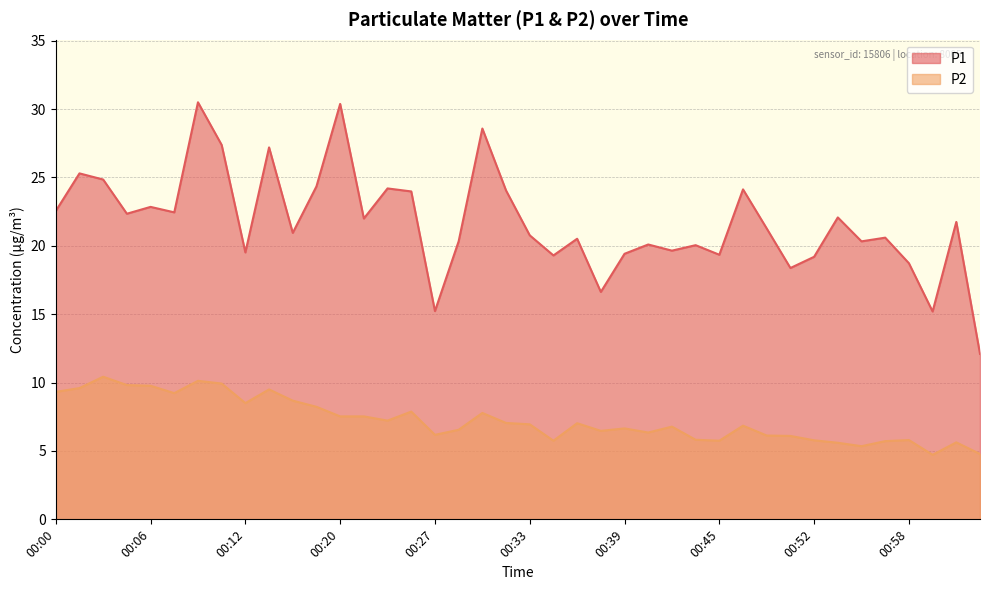

Which label corresponds to the smallest value in the chart?

00:59